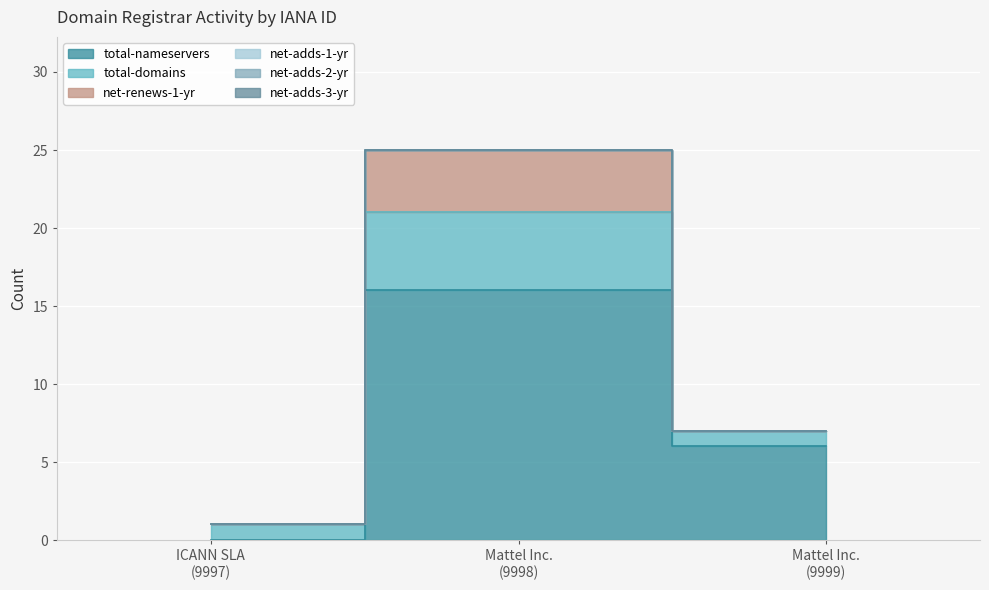

List the labels in order of total-domains value, smallest first.

ICANN SLA
(9997), Mattel Inc.
(9999), Mattel Inc.
(9998)